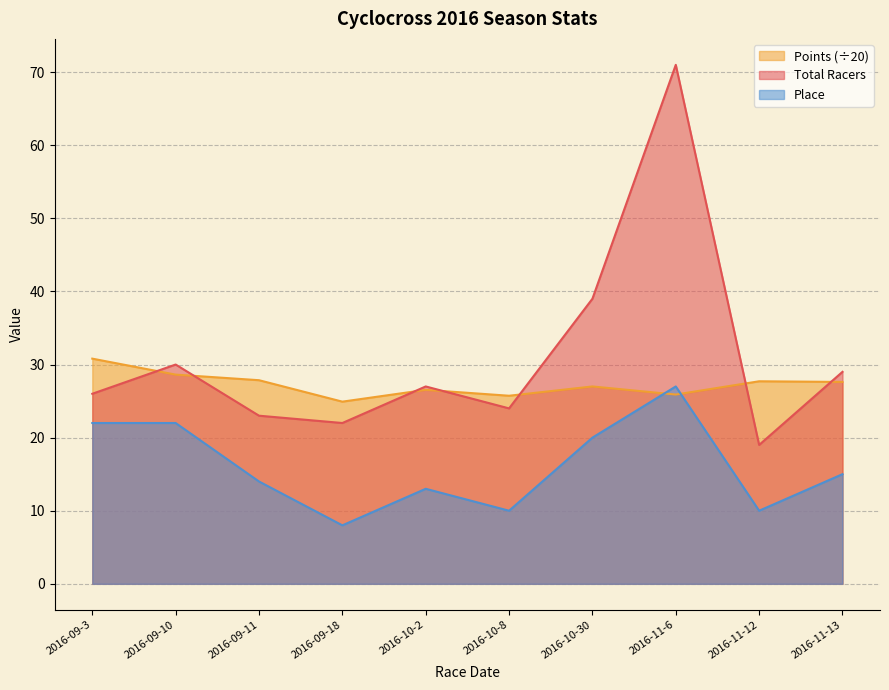

What position from the left is 2016-09-18?

4